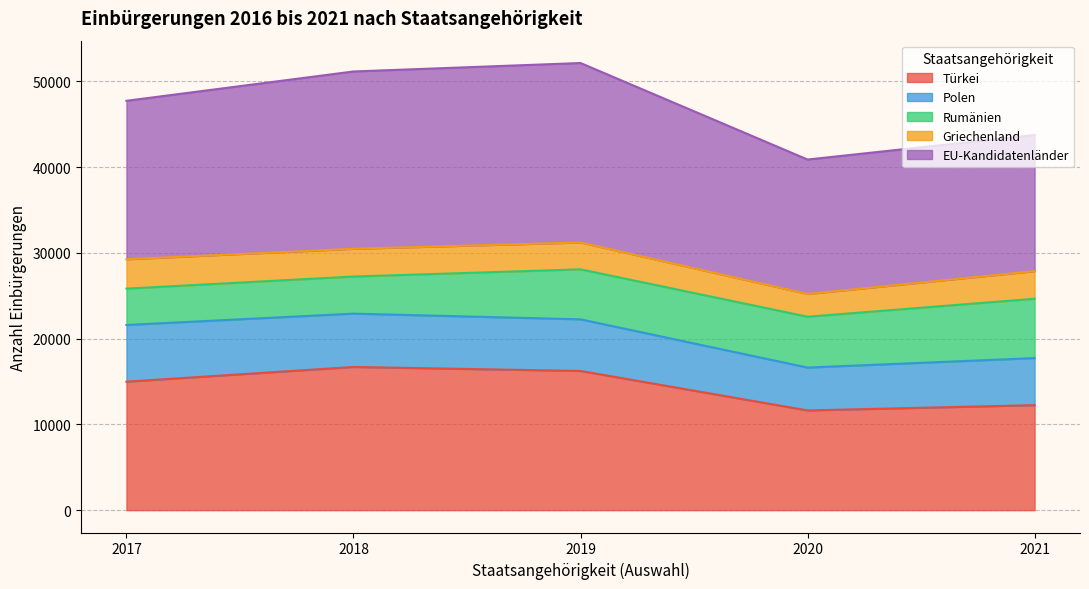

Is it true that 2018 (insgesamt) equals 6448 at Türkei?

False